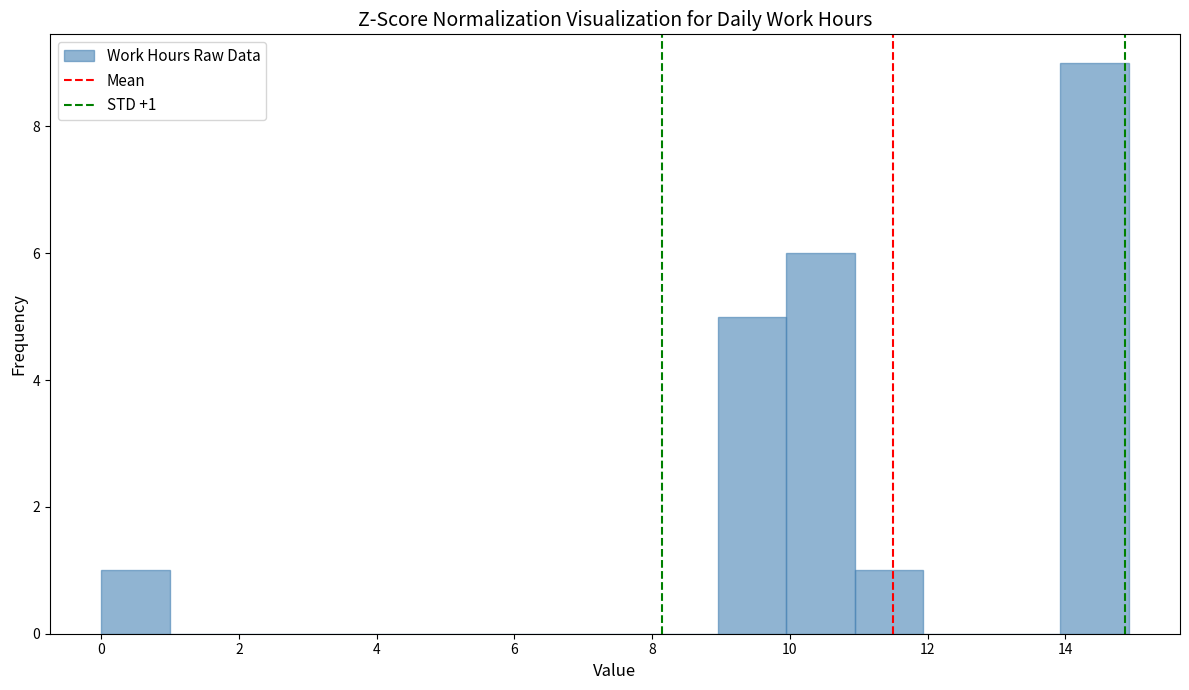

Over which range of the x-axis is the bar tallest?

14 to 15